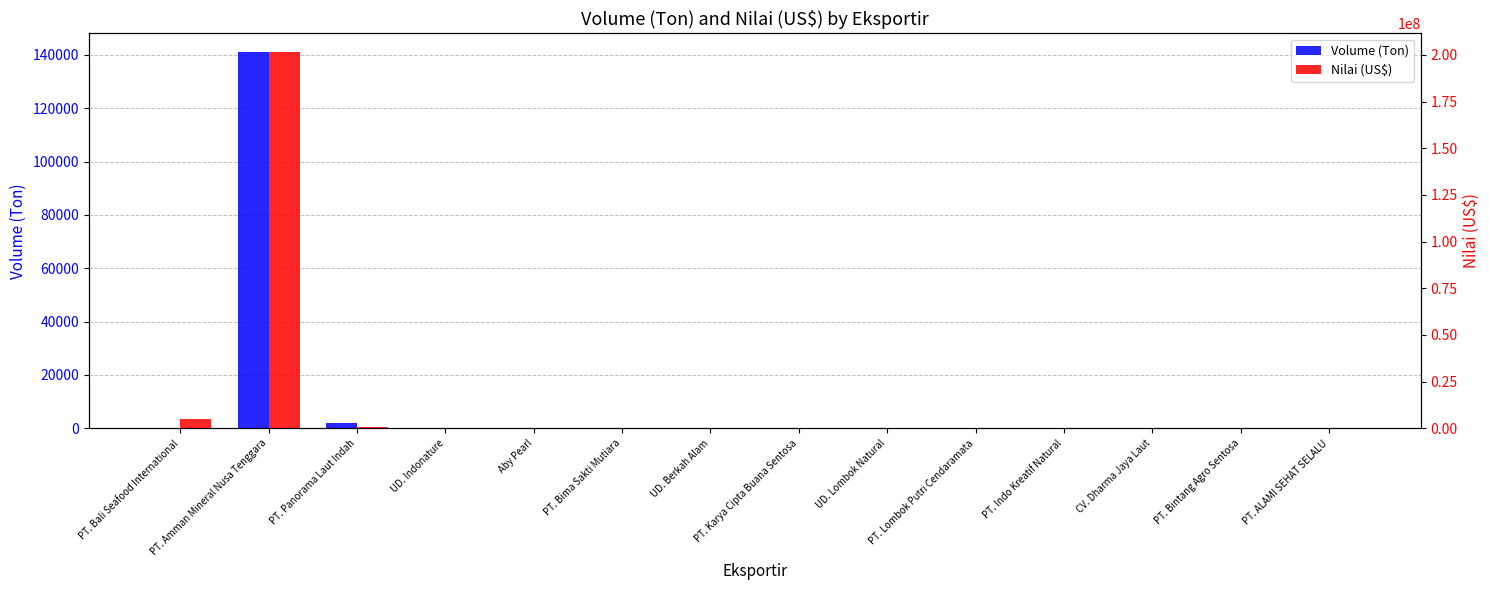

Rank the series by their average value, from highest to lowest.

Nilai (US$), Volume (Ton)